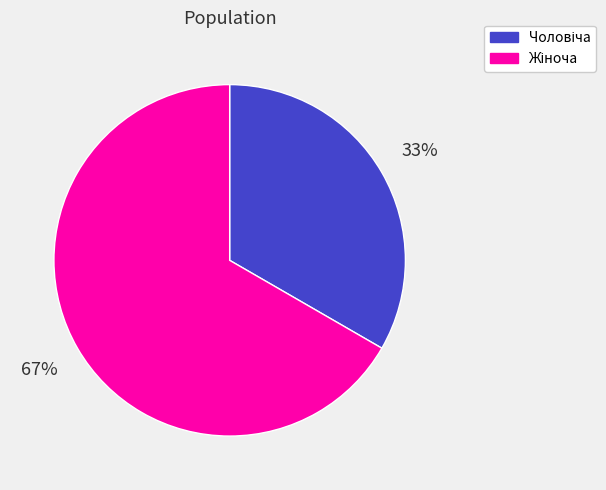

To the nearest percent, what is the average slice percentage?

50%